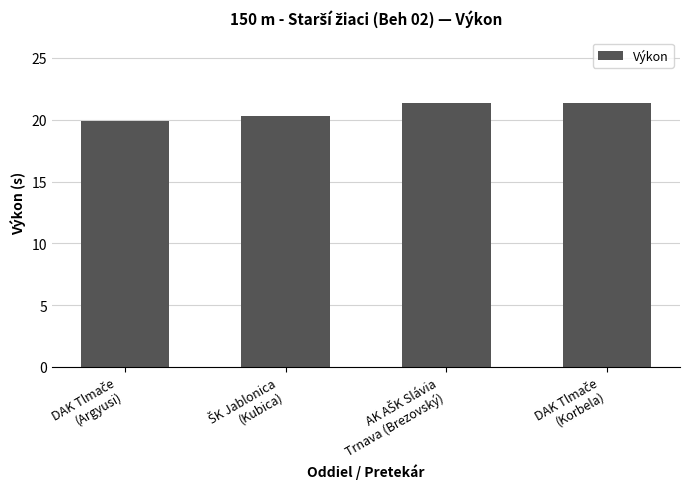

Count the number of data series in this chart.

1